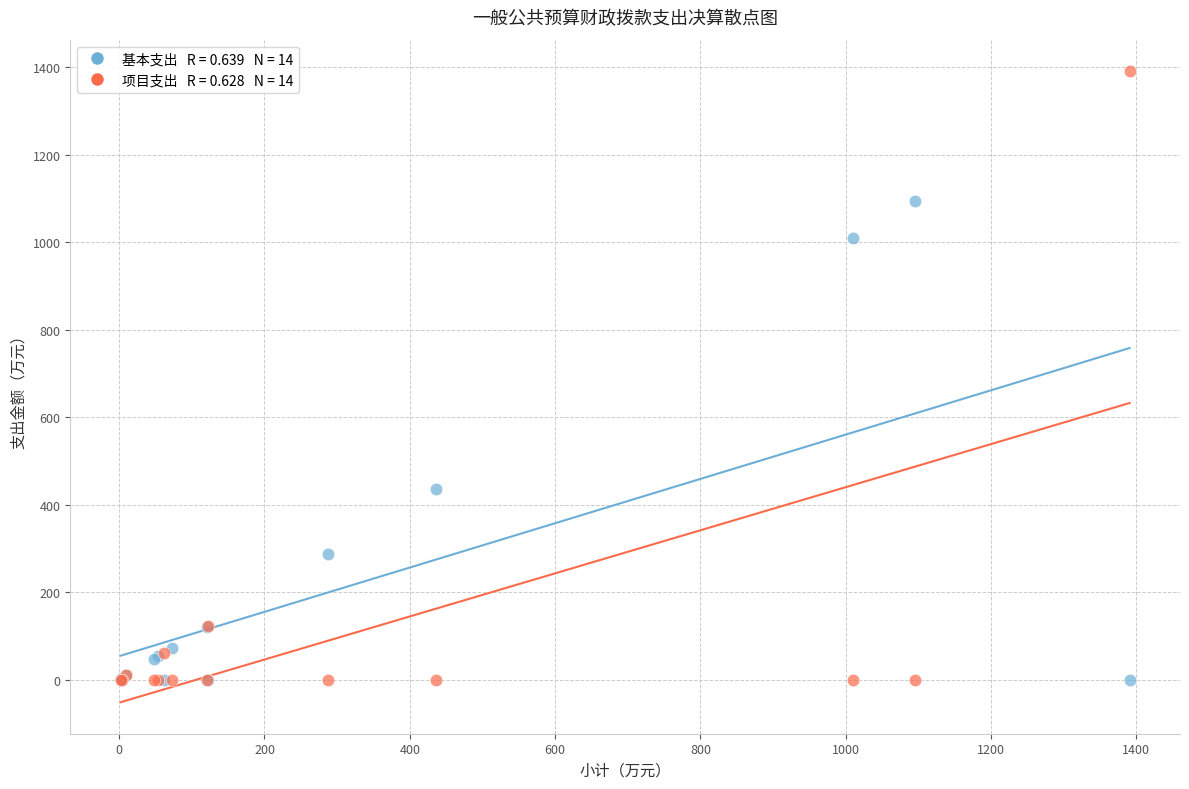

Across all series, what Y value is closest to 695?

435.8